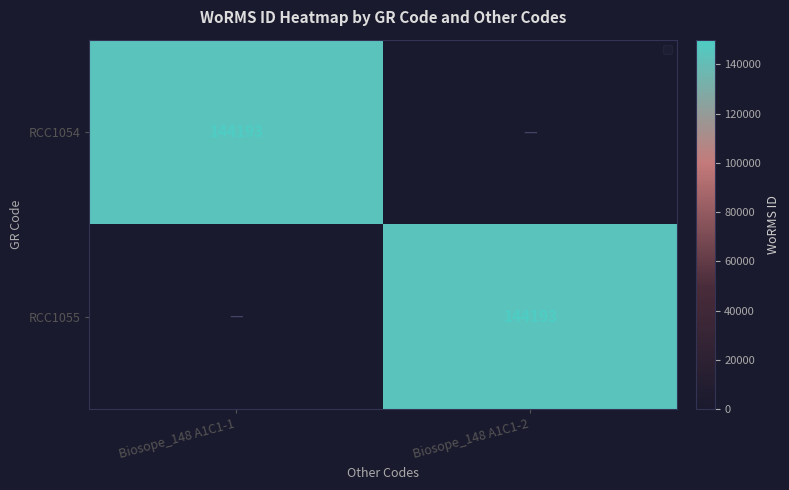

What is the difference between the maximum and minimum values in the RCC1054 series?

144193